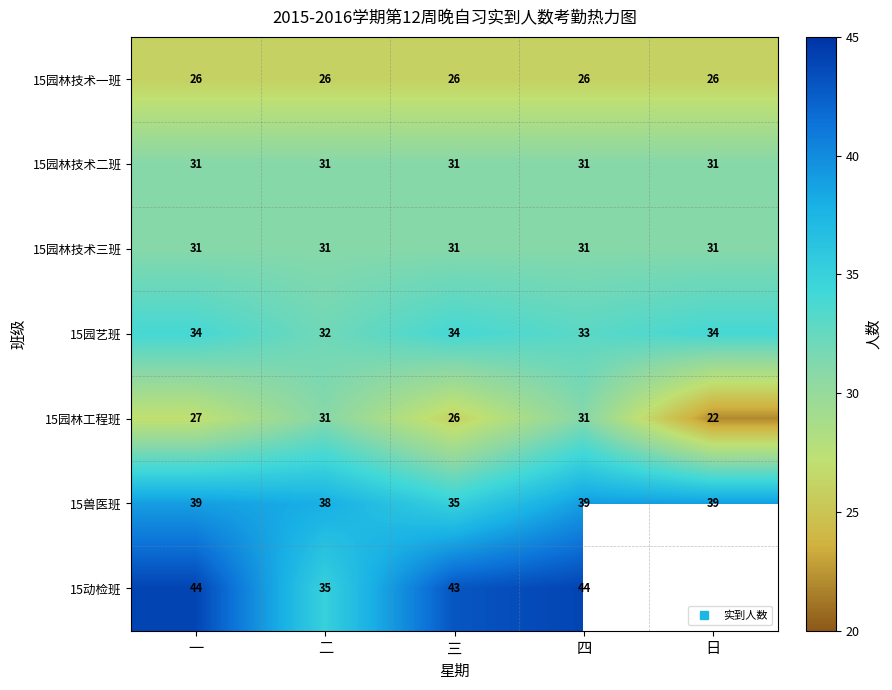

What is the sum of the 15兽医班 values at 日 and 一?

78.0